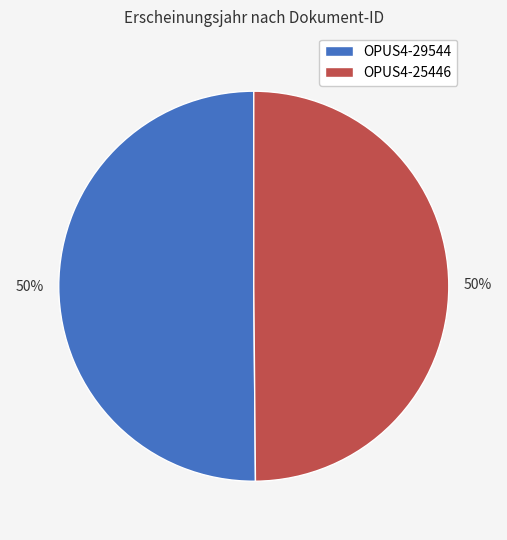

To the nearest percent, what portion does OPUS4-25446 represent?

50%